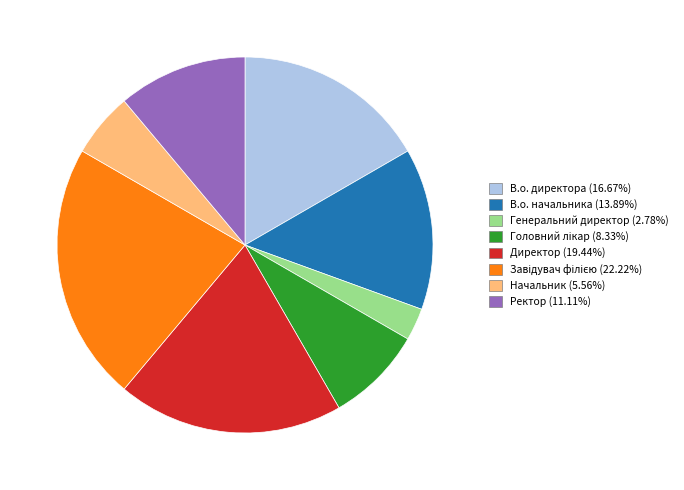

How many slices are in this pie chart?

8